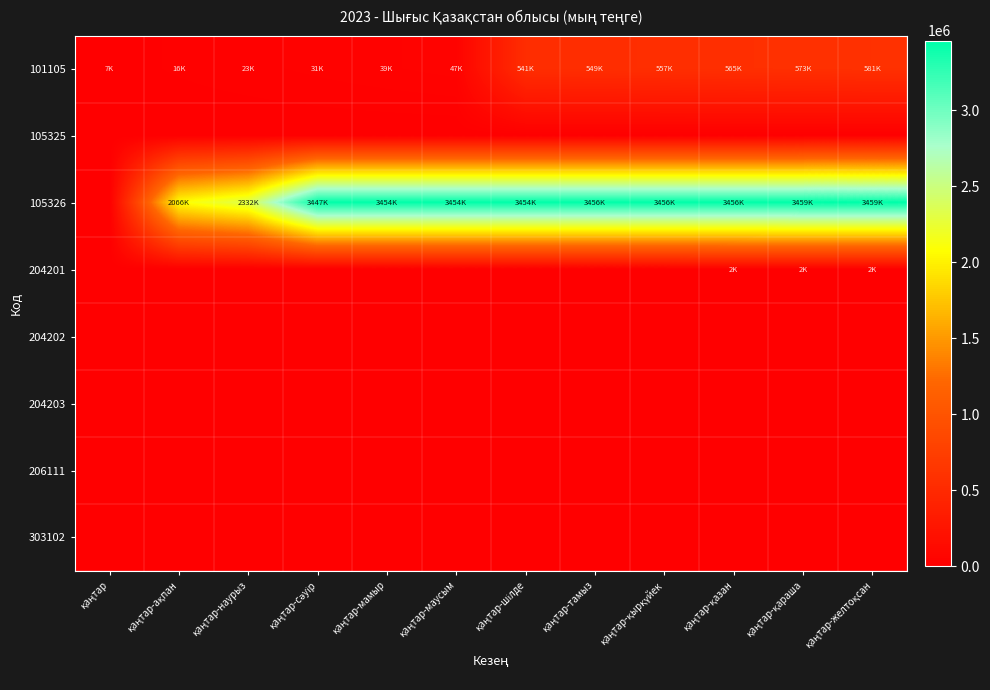

Which series changed the most between қаңтар-шілде and қаңтар-желтоқсан?

101105